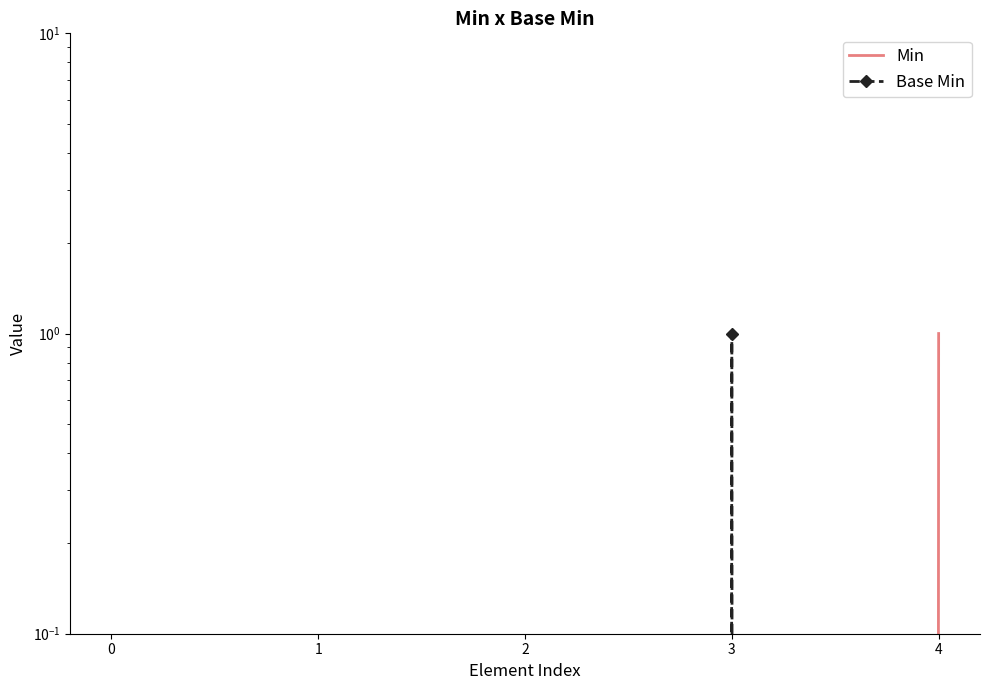

True or false: Base Min has a value of 0 at 1.

True